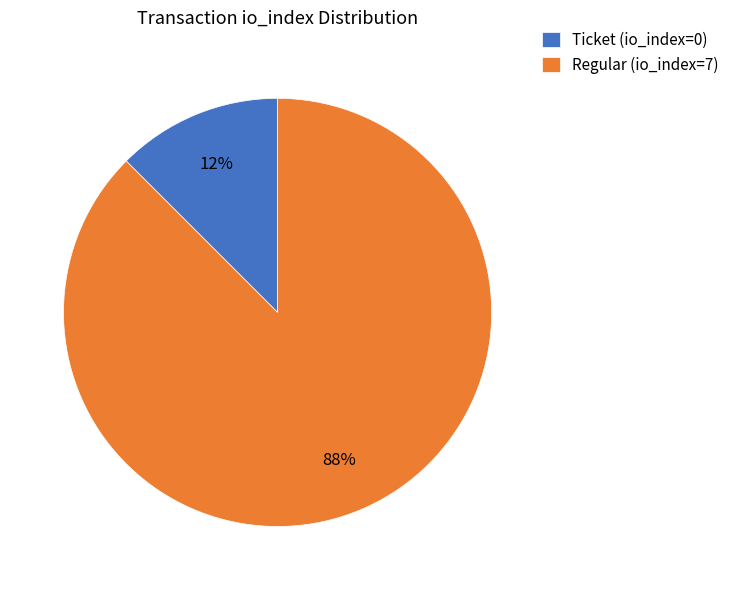

Which has a higher value, Ticket (io_index=0) or Regular (io_index=7)?

Regular (io_index=7)